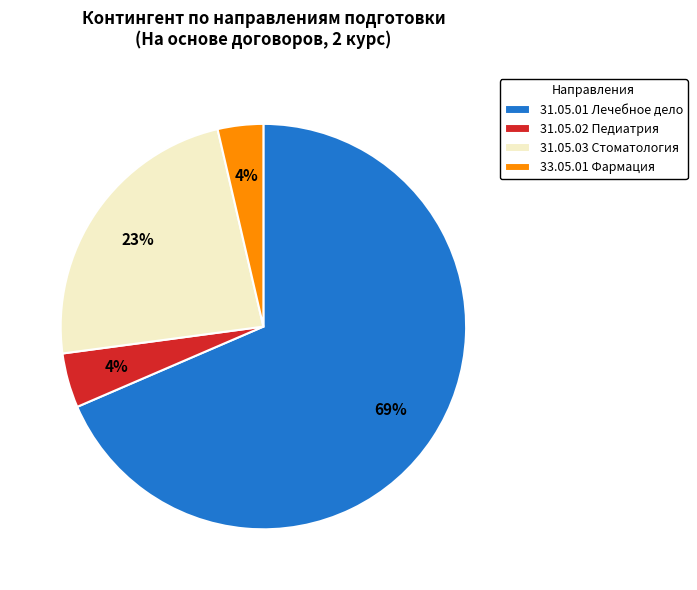

Which category has the biggest portion of the pie?

31.05.01 Лечебное дело